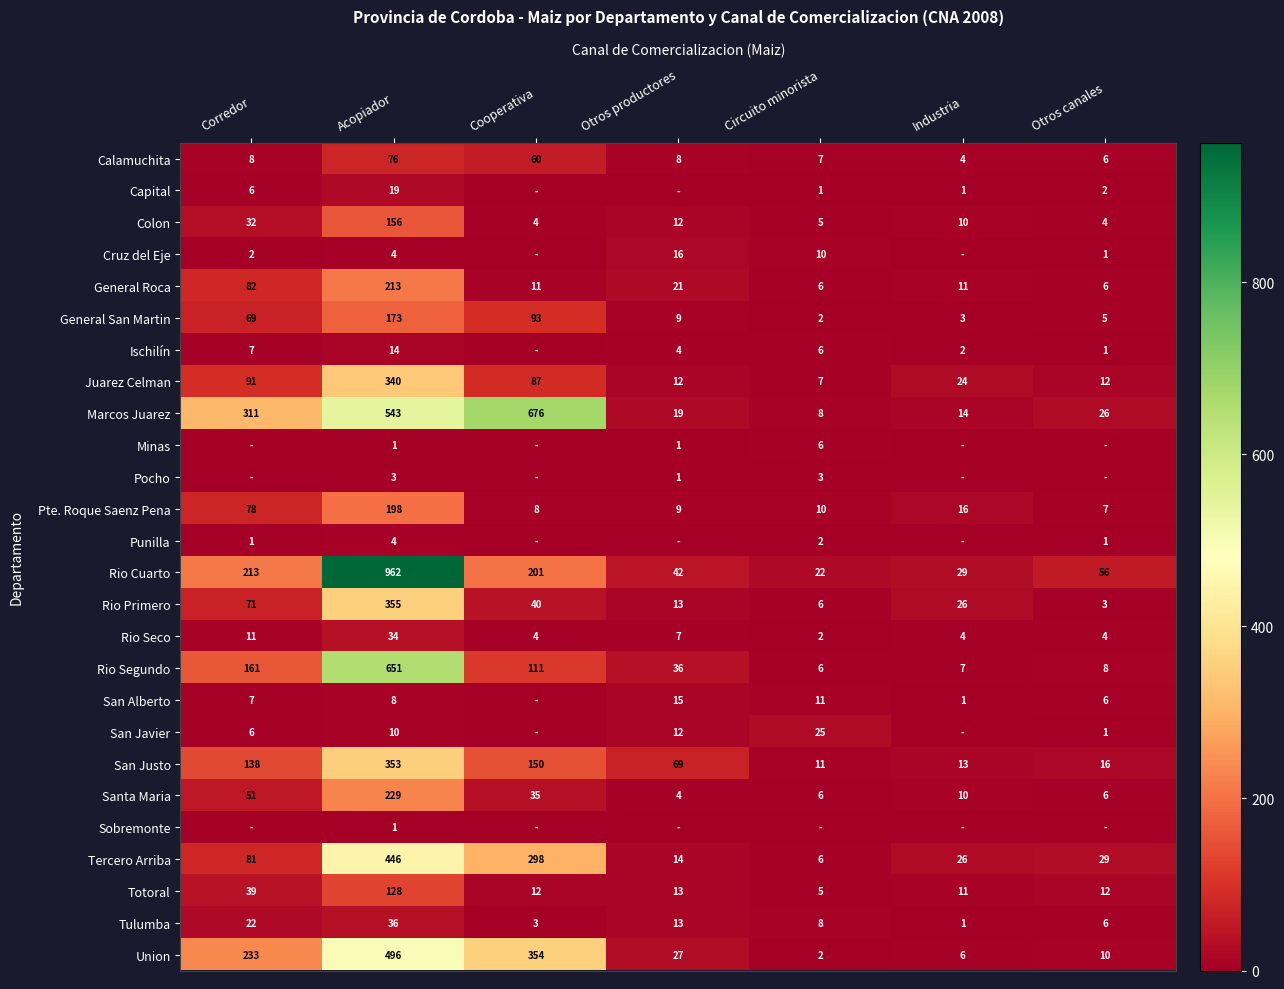

List the labels in order of Rio Cuarto value, smallest first.

Circuito minorista, Industria, Otros productores, Otros canales, Cooperativa, Corredor, Acopiador